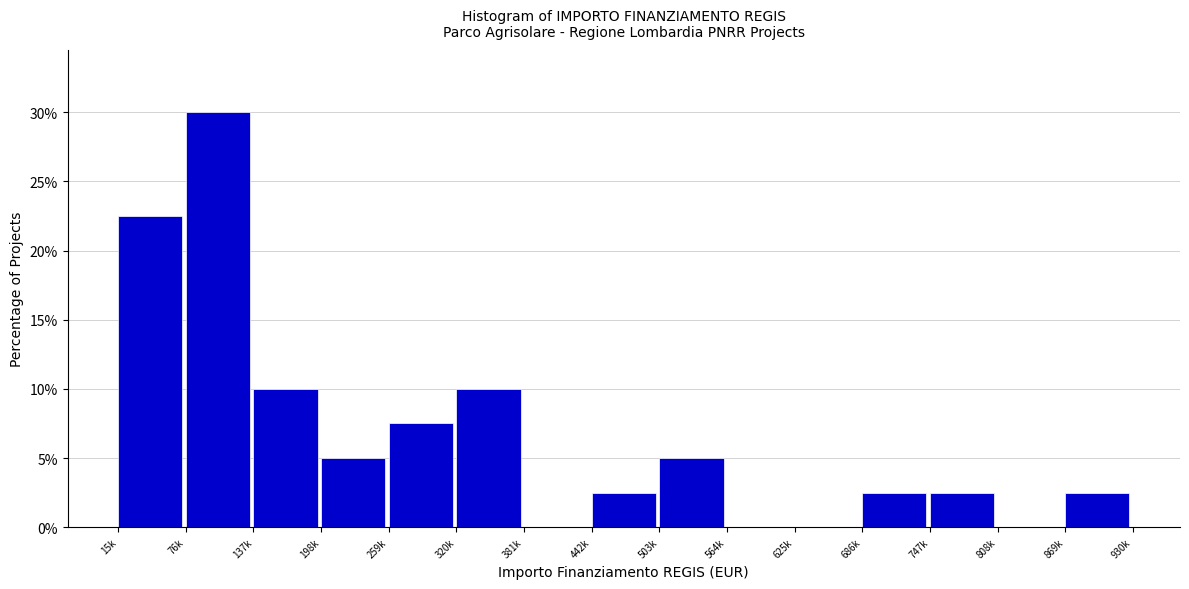

Reading left to right, list all the values displayed in this chart.

15k=22.5	76k=30.0	137k=10.0	198k=5.0	259k=7.5	320k=10.0	381k=0.0	442k=2.5	503k=5.0	564k=0.0	625k=0.0	686k=2.5	747k=2.5	808k=0.0	869k=2.5